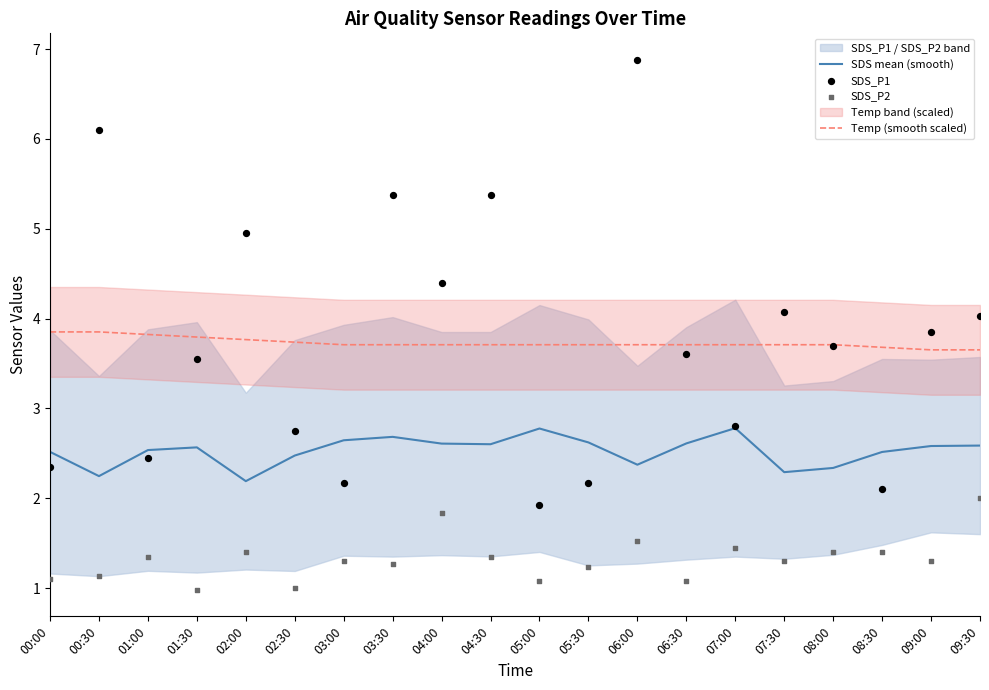

Which series reaches the maximum Y coordinate?

SDS_P1